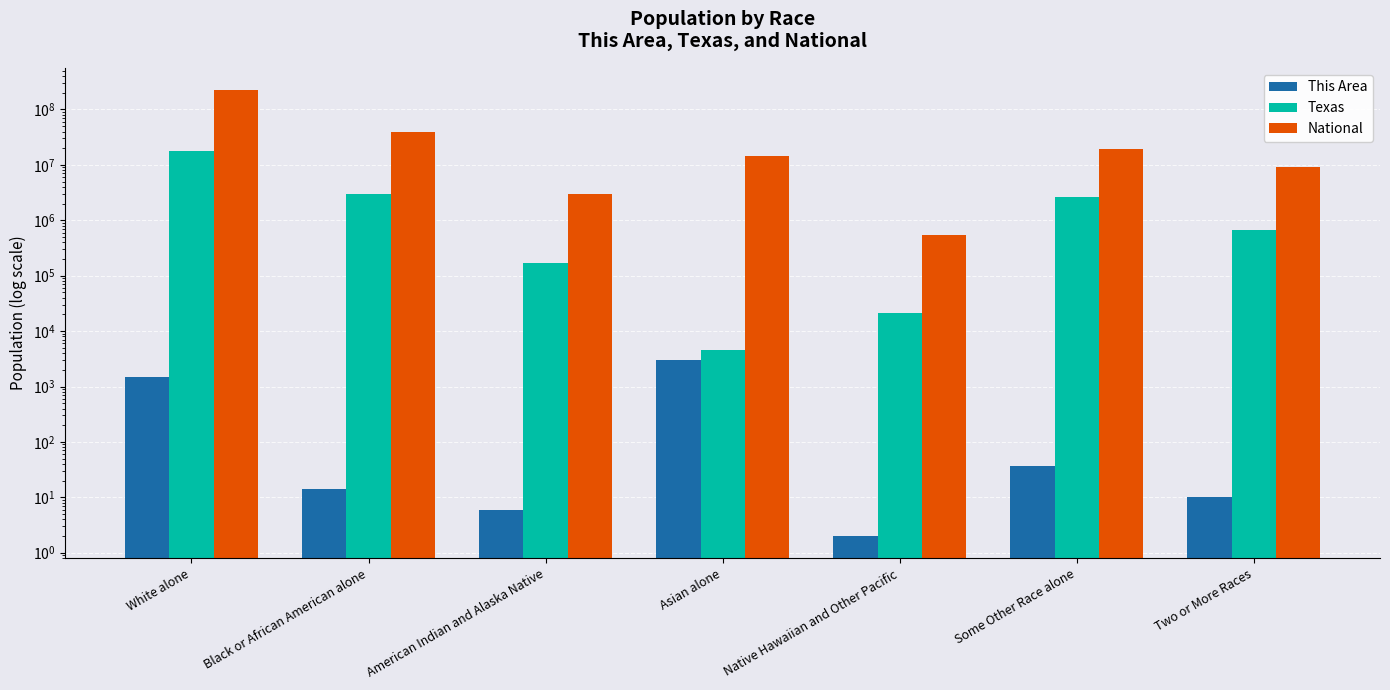

How many bars are there in total?

21